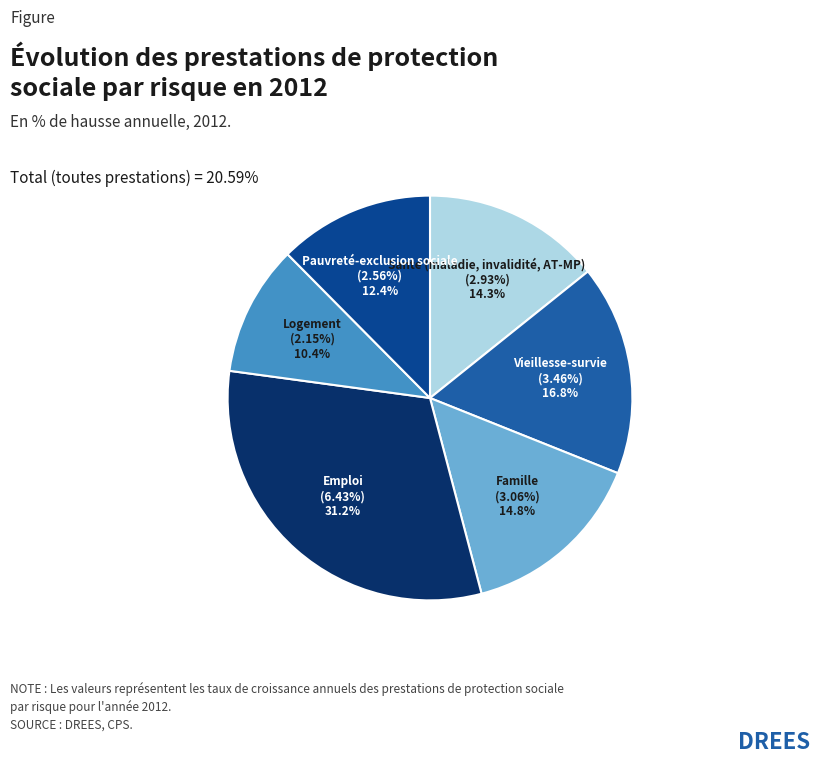

To the nearest percent, what is the difference between the largest and smallest slice percentages?

21%